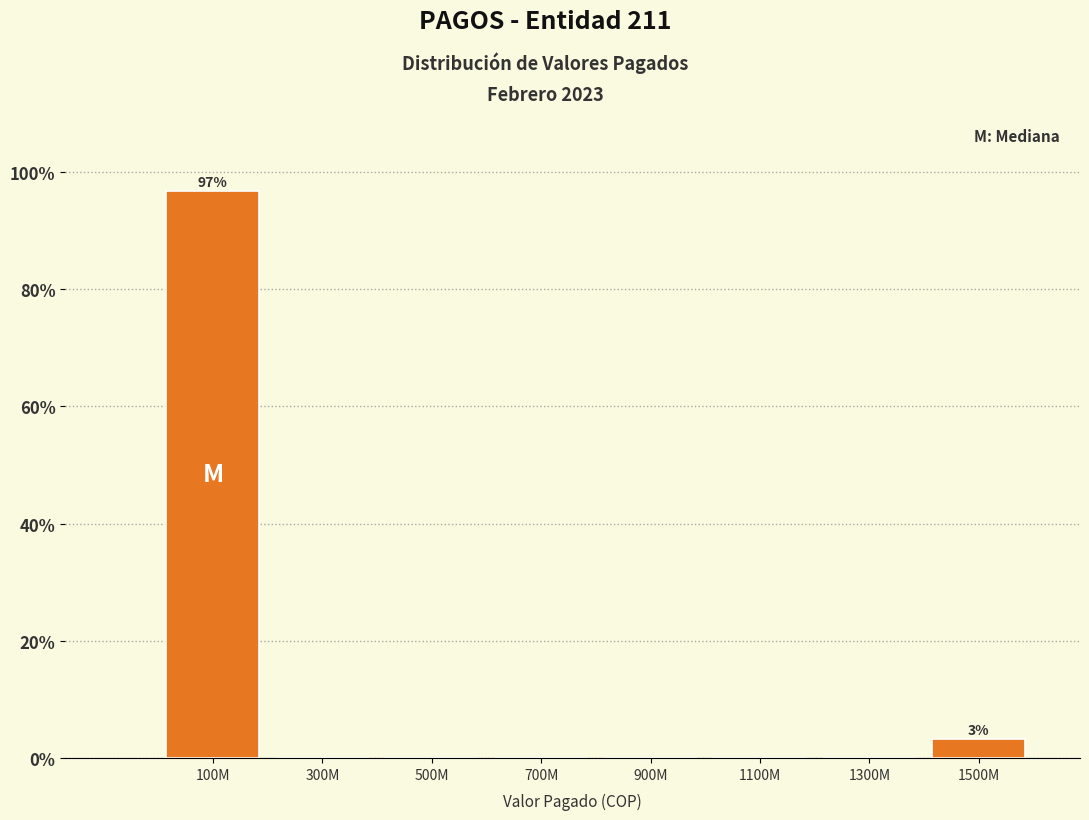

Reading left to right, what are all the values shown in this chart?

100M=96.8	300M=0.0	500M=0.0	700M=0.0	900M=0.0	1100M=0.0	1300M=0.0	1500M=3.2